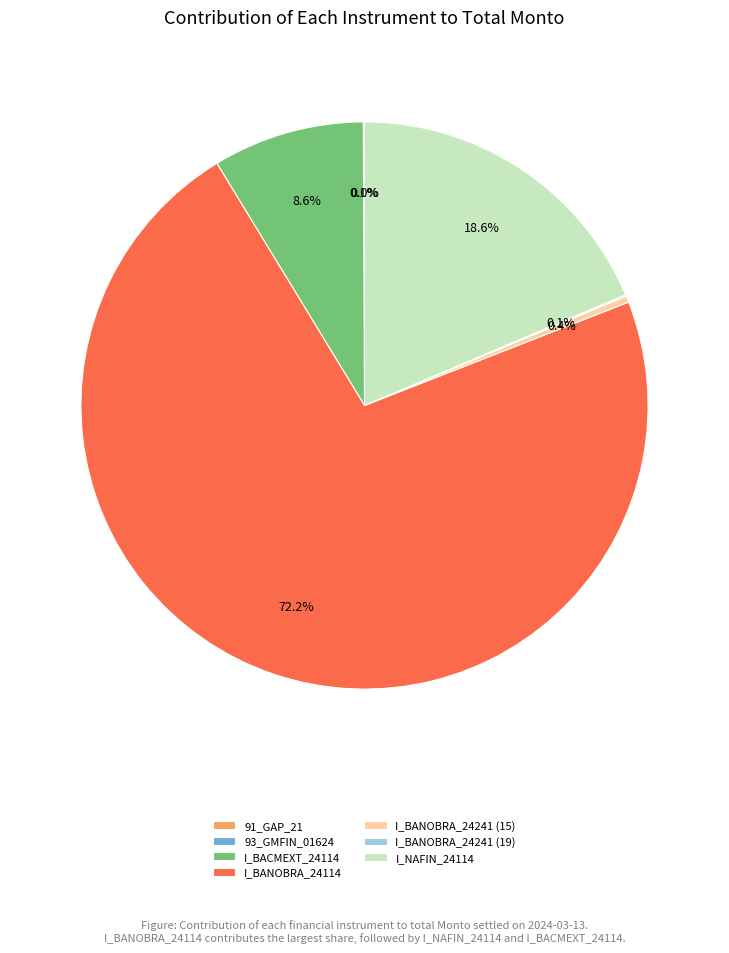

What portion of the pie excludes I_BANOBRA_24114?

27.8%